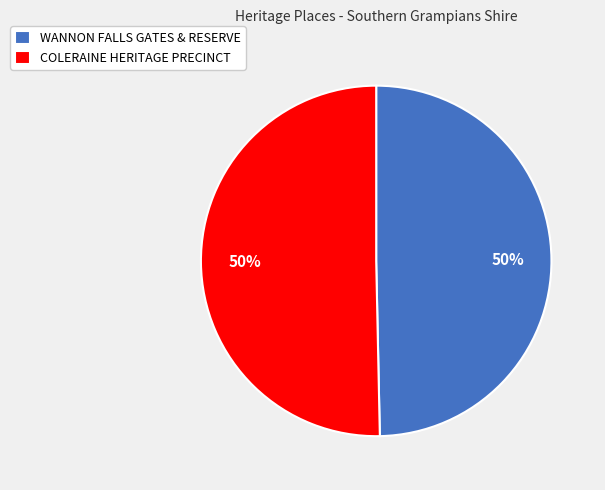

To the nearest percent, what is the combined percentage of COLERAINE HERITAGE PRECINCT and WANNON FALLS GATES & RESERVE?

100%